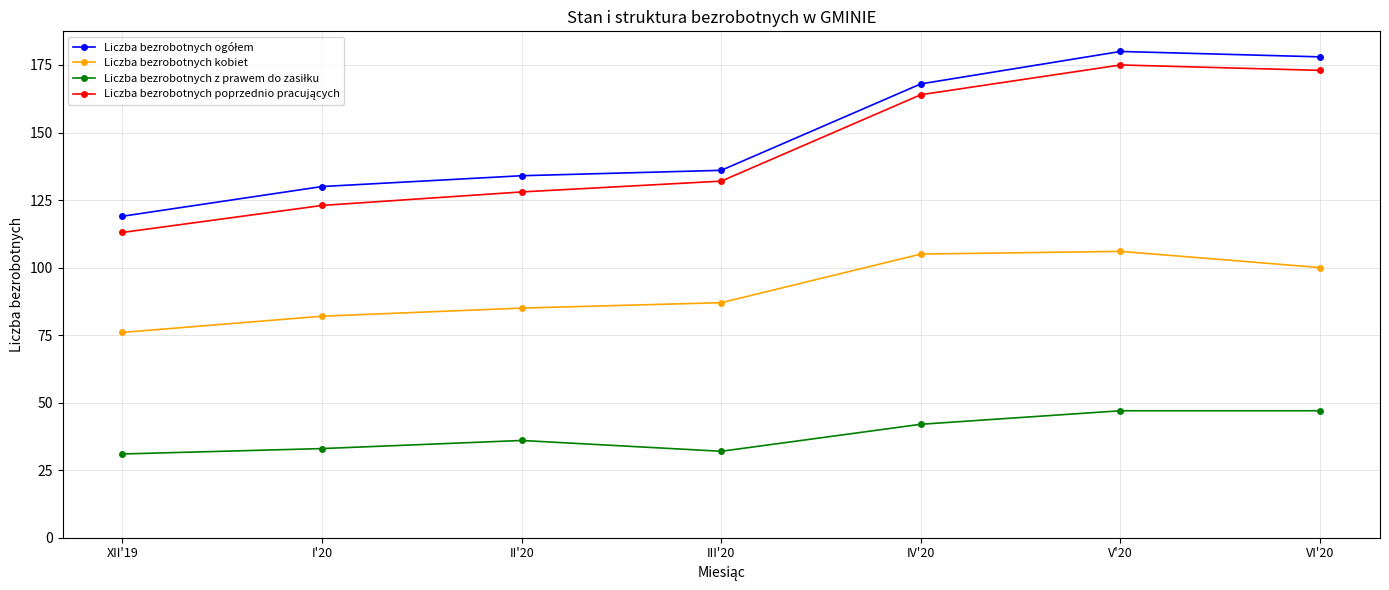

True or false: Liczba bezrobotnych kobiet has a value of 106 at V'20.

True